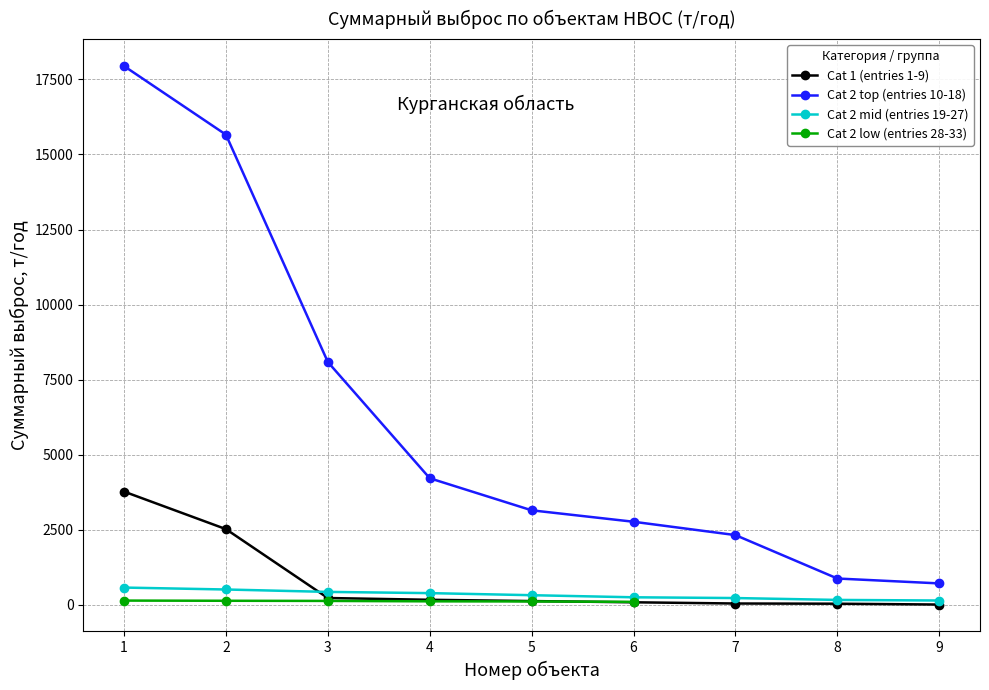

What is the maximum value shown in the chart?

17944.9